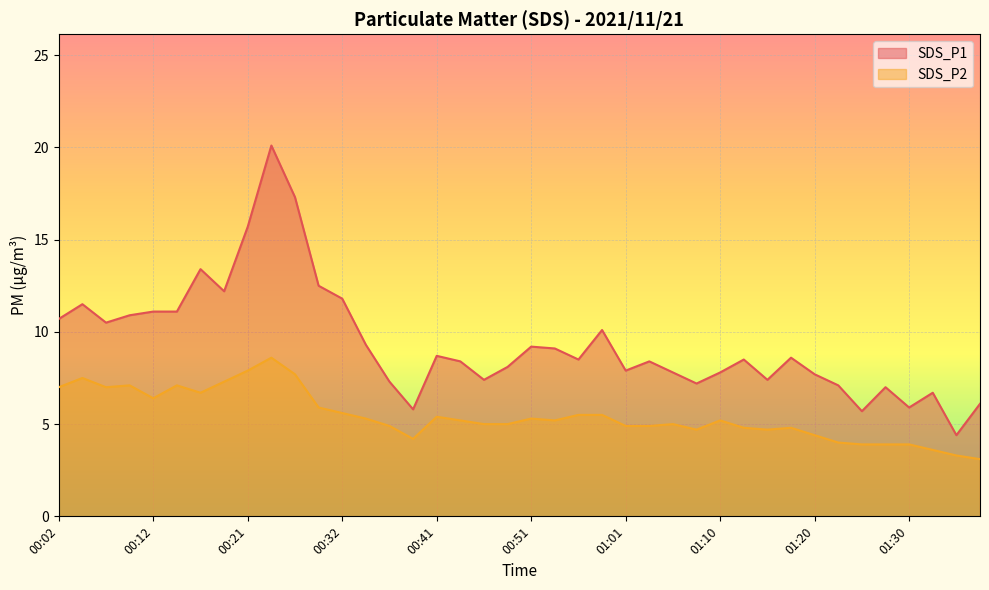

Reading left to right, transcribe all the data shown in this chart.

SDS_P1: 00:02=10.7	00:04=11.5	00:07=10.5	00:09=10.9	00:12=11.1	00:14=11.1	00:17=13.4	00:19=12.2	00:21=15.7	00:24=20.1	00:26=17.3	00:29=12.5	00:32=11.8	00:34=9.3	00:36=7.3	00:39=5.8	00:41=8.7	00:44=8.4	00:46=7.4	00:48=8.1	00:51=9.2	00:53=9.1	00:56=8.5	00:58=10.1	01:01=7.9	01:03=8.4	01:05=7.8	01:08=7.2	01:10=7.8	01:13=8.5	01:15=7.4	01:18=8.6	01:20=7.7	01:22=7.1	01:25=5.7	01:27=7.0	01:30=5.9	01:32=6.7	01:35=4.4	01:37=6.1
SDS_P2: 00:02=7.0	00:04=7.5	00:07=7.0	00:09=7.1	00:12=6.4	00:14=7.1	00:17=6.7	00:19=7.3	00:21=7.9	00:24=8.6	00:26=7.7	00:29=5.9	00:32=5.6	00:34=5.3	00:36=4.9	00:39=4.2	00:41=5.4	00:44=5.2	00:46=5.0	00:48=5.0	00:51=5.3	00:53=5.2	00:56=5.5	00:58=5.5	01:01=4.9	01:03=4.9	01:05=5.0	01:08=4.7	01:10=5.2	01:13=4.8	01:15=4.7	01:18=4.8	01:20=4.4	01:22=4.0	01:25=3.9	01:27=3.9	01:30=3.9	01:32=3.6	01:35=3.3	01:37=3.1